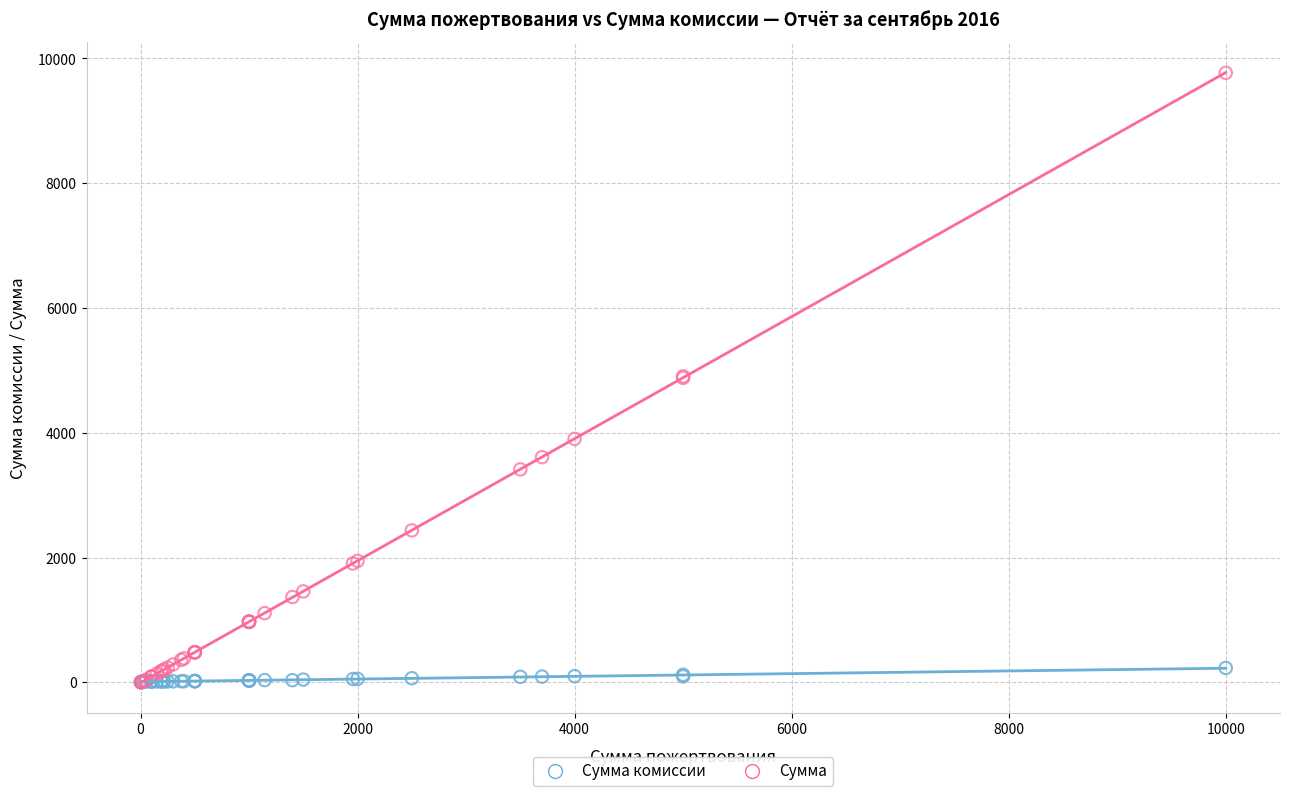

What are all the series names shown in the legend?

Сумма комиссии, Сумма